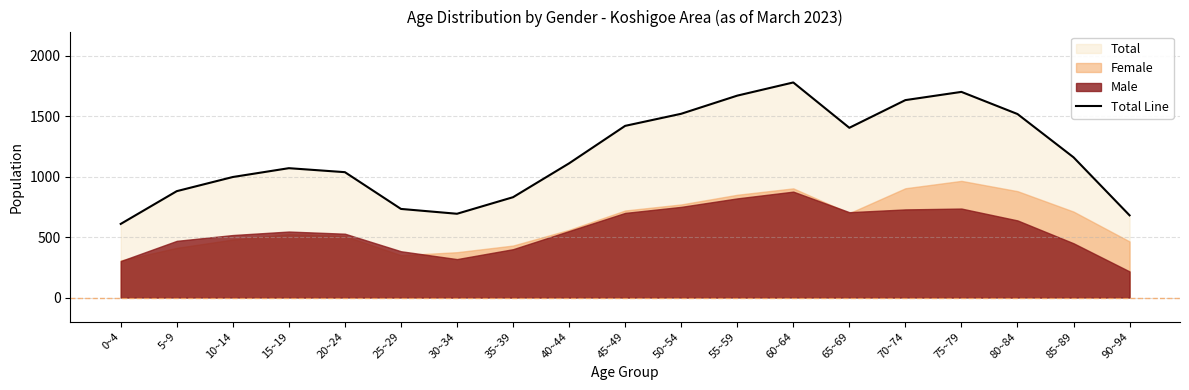

What is the value of the 14th point from the left?

1404